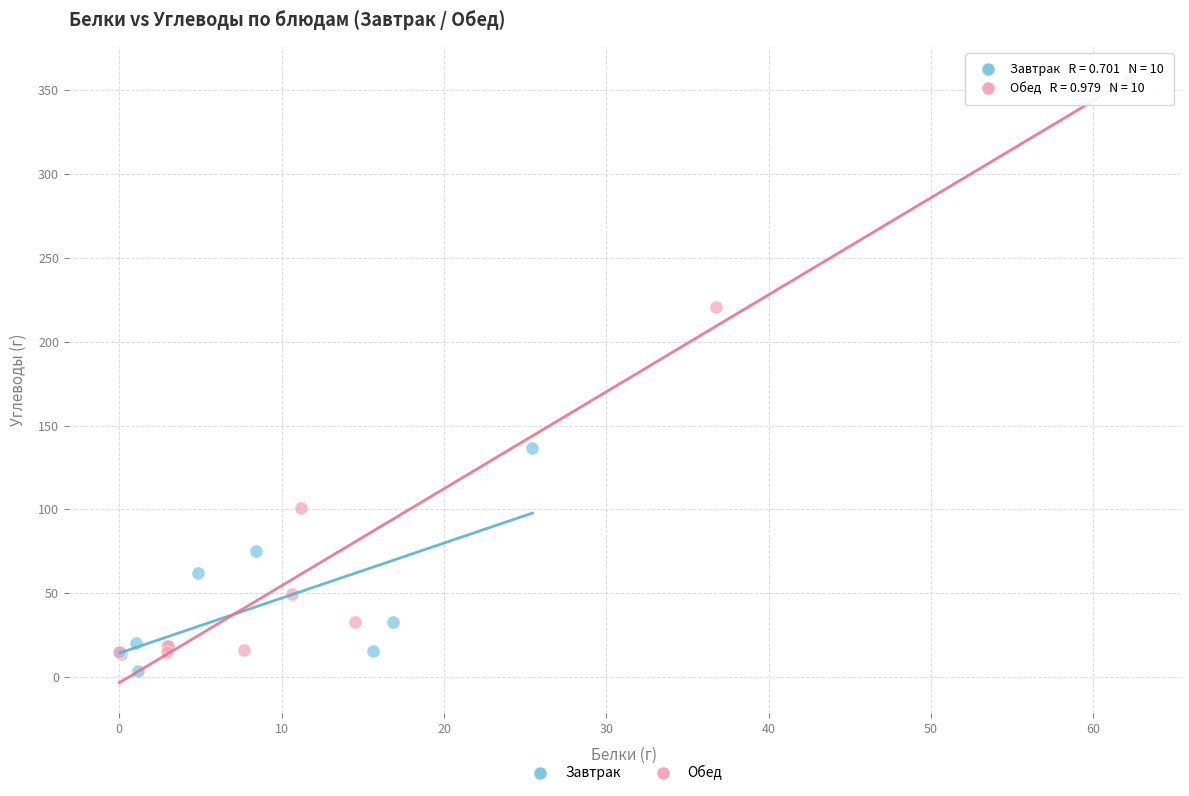

Which series contains the highest Y value?

Обед